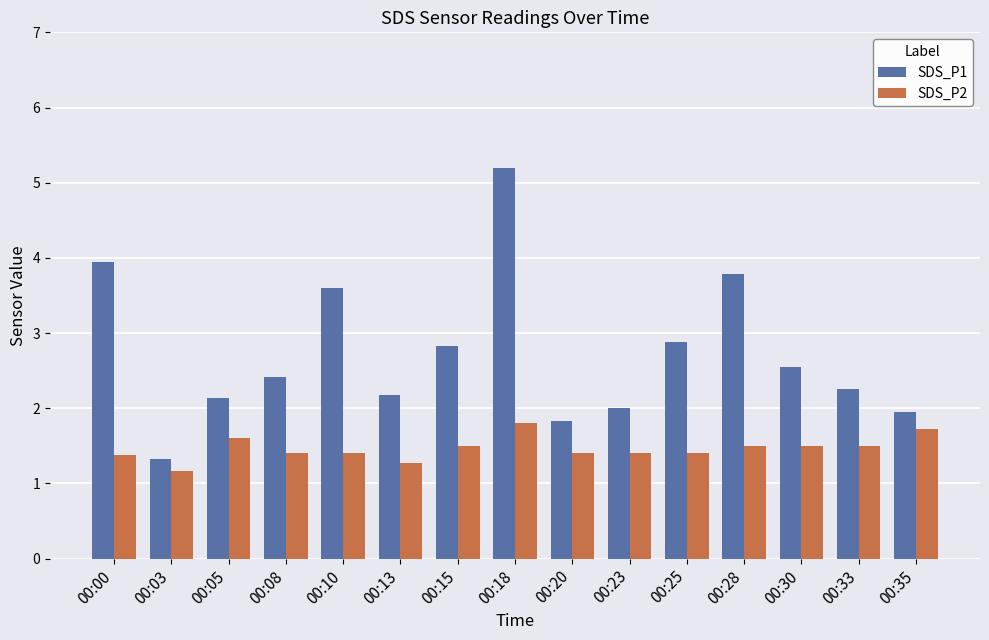

The SDS_P2 series shows 1.5 at 00:28. True or false?

True